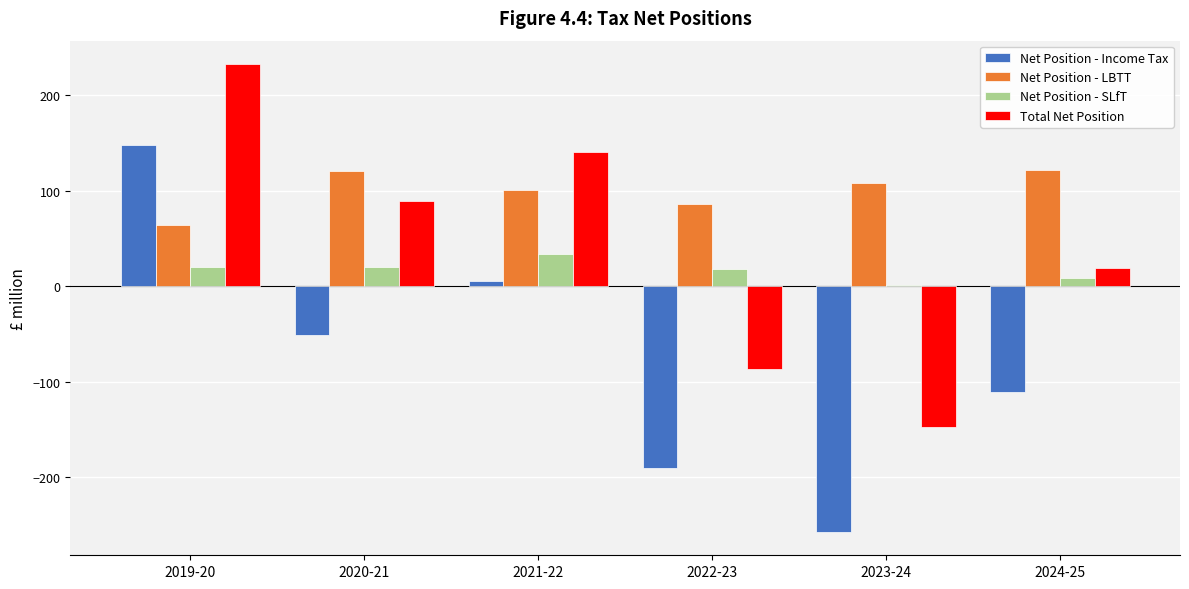

What is the sum of all Net Position - Income Tax values?

-455.5